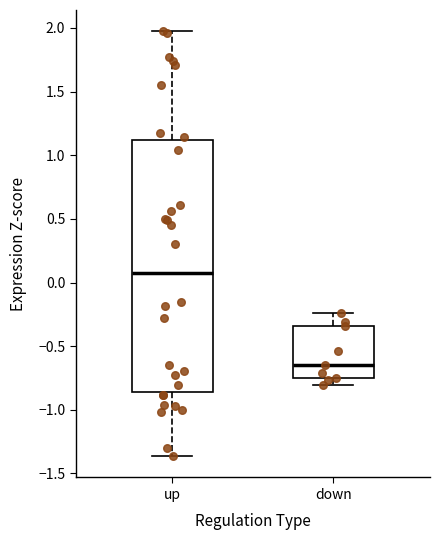

Reading left to right, transcribe this box plot: for each box, give where its median line is, the range the box spans, and where its two whiskers end, as read against the y-axis. The values are not printed on the chart, so give them approximately, as read against the axis.

up: median 0.05, box -0.85 to 1.10, whiskers -1.35 to 1.95
down: median -0.65, box -0.75 to -0.35, whiskers -0.80 to -0.25